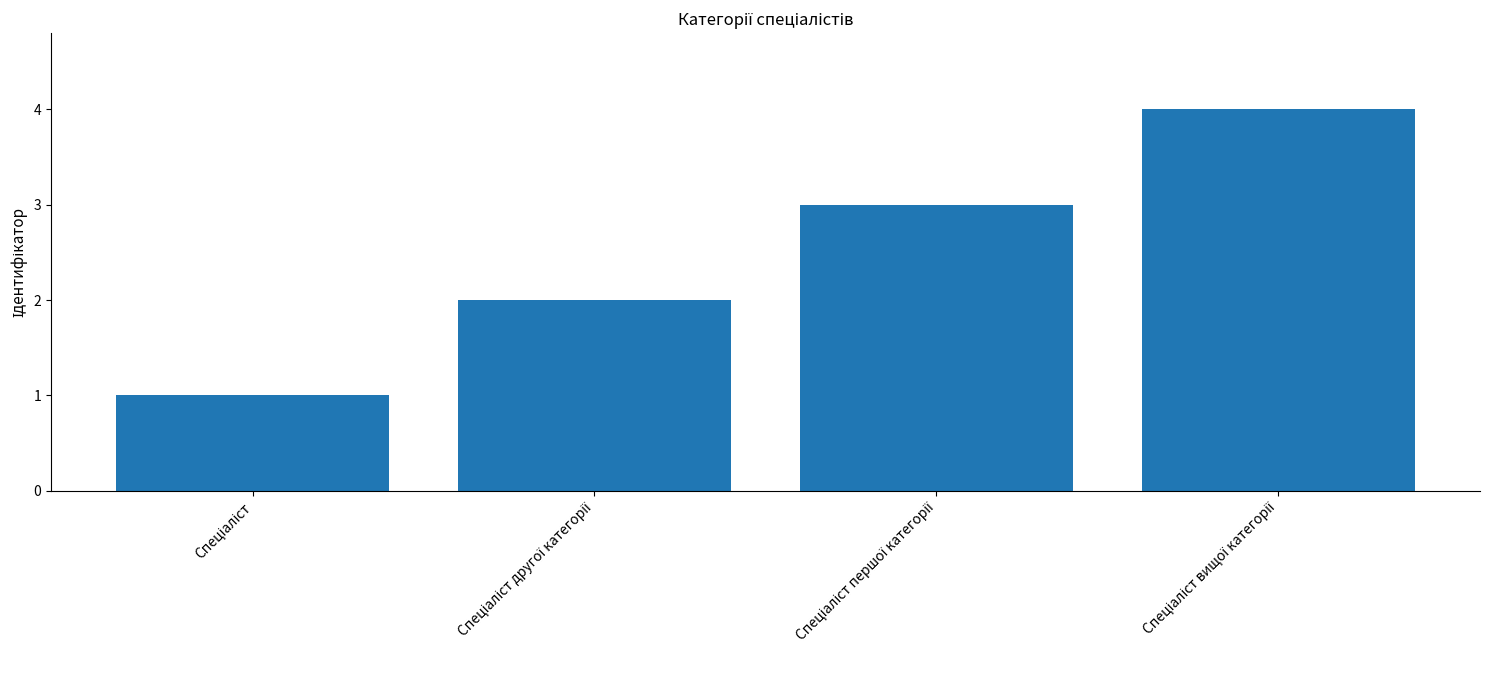

What is the sum of all values?

10